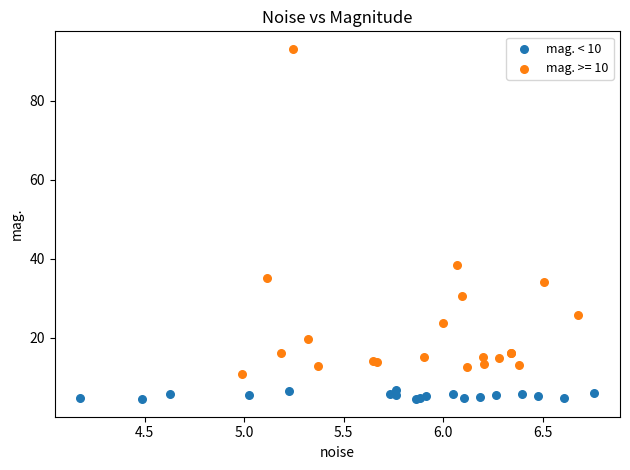

Which series reaches the maximum Y coordinate?

mag. >= 10